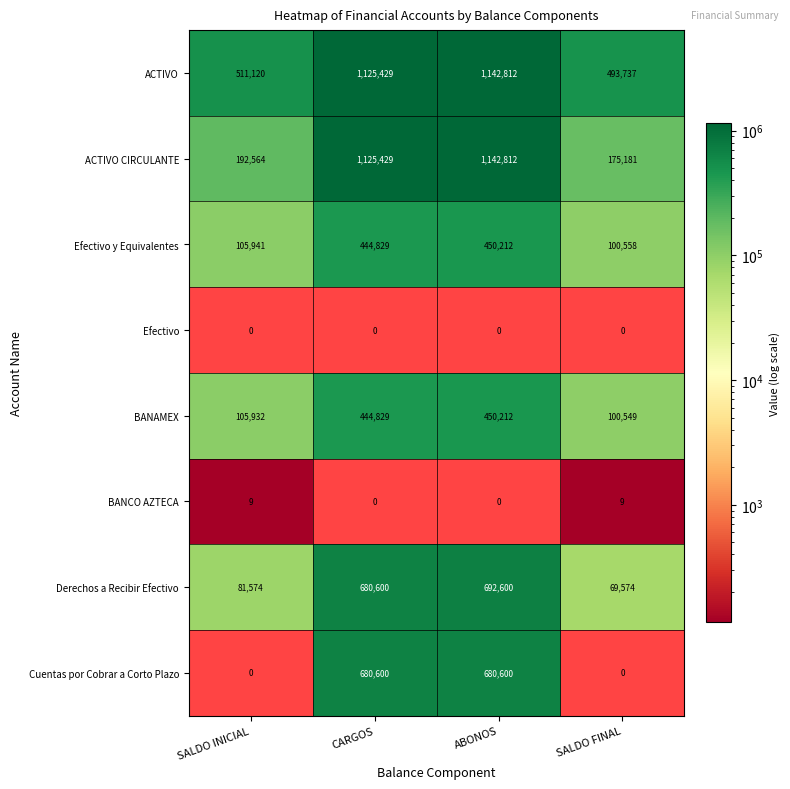

How many series are shown in this chart?

8